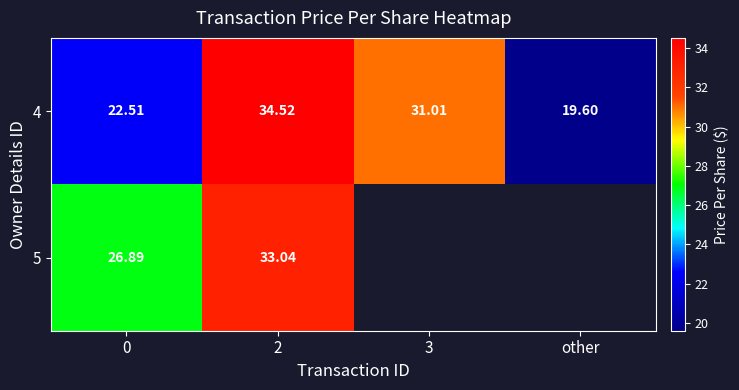

What is the sum of the 5 values at 2 and 0?

59.9